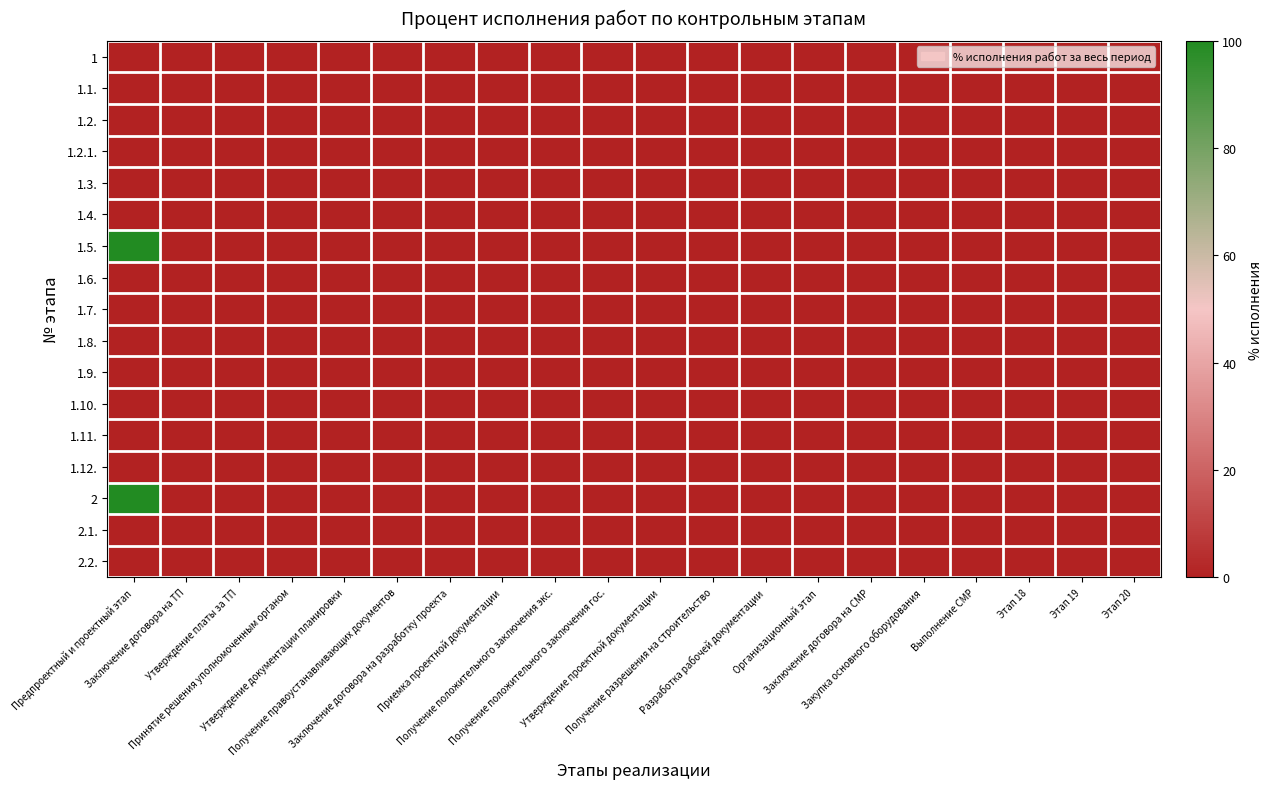

Reading left to right, transcribe all the data shown in this chart.

1: Предпроектный и проектный этап=0	Заключение договора на ТП=0	Утверждение платы за ТП=0	Принятие решения уполномоченным органом=0	Утверждение документации планировки=0	Получение правоустанавливающих документов=0	Заключение договора на разработку проекта=0	Приемка проектной документации=0	Получение положительного заключения экс.=0	Получение положительного заключения гос.=0	Утверждение проектной документации=0	Получение разрешения на строительство=0	Разработка рабочей документации=0	Организационный этап=0	Заключение договора на СМР=0	Закупка основного оборудования=0	Выполнение СМР=0	Этап 18=0	Этап 19=0	Этап 20=0
1.1.: Предпроектный и проектный этап=0	Заключение договора на ТП=0	Утверждение платы за ТП=0	Принятие решения уполномоченным органом=0	Утверждение документации планировки=0	Получение правоустанавливающих документов=0	Заключение договора на разработку проекта=0	Приемка проектной документации=0	Получение положительного заключения экс.=0	Получение положительного заключения гос.=0	Утверждение проектной документации=0	Получение разрешения на строительство=0	Разработка рабочей документации=0	Организационный этап=0	Заключение договора на СМР=0	Закупка основного оборудования=0	Выполнение СМР=0	Этап 18=0	Этап 19=0	Этап 20=0
1.2.: Предпроектный и проектный этап=0	Заключение договора на ТП=0	Утверждение платы за ТП=0	Принятие решения уполномоченным органом=0	Утверждение документации планировки=0	Получение правоустанавливающих документов=0	Заключение договора на разработку проекта=0	Приемка проектной документации=0	Получение положительного заключения экс.=0	Получение положительного заключения гос.=0	Утверждение проектной документации=0	Получение разрешения на строительство=0	Разработка рабочей документации=0	Организационный этап=0	Заключение договора на СМР=0	Закупка основного оборудования=0	Выполнение СМР=0	Этап 18=0	Этап 19=0	Этап 20=0
1.2.1.: Предпроектный и проектный этап=0	Заключение договора на ТП=0	Утверждение платы за ТП=0	Принятие решения уполномоченным органом=0	Утверждение документации планировки=0	Получение правоустанавливающих документов=0	Заключение договора на разработку проекта=0	Приемка проектной документации=0	Получение положительного заключения экс.=0	Получение положительного заключения гос.=0	Утверждение проектной документации=0	Получение разрешения на строительство=0	Разработка рабочей документации=0	Организационный этап=0	Заключение договора на СМР=0	Закупка основного оборудования=0	Выполнение СМР=0	Этап 18=0	Этап 19=0	Этап 20=0
1.3.: Предпроектный и проектный этап=0	Заключение договора на ТП=0	Утверждение платы за ТП=0	Принятие решения уполномоченным органом=0	Утверждение документации планировки=0	Получение правоустанавливающих документов=0	Заключение договора на разработку проекта=0	Приемка проектной документации=0	Получение положительного заключения экс.=0	Получение положительного заключения гос.=0	Утверждение проектной документации=0	Получение разрешения на строительство=0	Разработка рабочей документации=0	Организационный этап=0	Заключение договора на СМР=0	Закупка основного оборудования=0	Выполнение СМР=0	Этап 18=0	Этап 19=0	Этап 20=0
1.4.: Предпроектный и проектный этап=0	Заключение договора на ТП=0	Утверждение платы за ТП=0	Принятие решения уполномоченным органом=0	Утверждение документации планировки=0	Получение правоустанавливающих документов=0	Заключение договора на разработку проекта=0	Приемка проектной документации=0	Получение положительного заключения экс.=0	Получение положительного заключения гос.=0	Утверждение проектной документации=0	Получение разрешения на строительство=0	Разработка рабочей документации=0	Организационный этап=0	Заключение договора на СМР=0	Закупка основного оборудования=0	Выполнение СМР=0	Этап 18=0	Этап 19=0	Этап 20=0
1.5.: Предпроектный и проектный этап=100	Заключение договора на ТП=0	Утверждение платы за ТП=0	Принятие решения уполномоченным органом=0	Утверждение документации планировки=0	Получение правоустанавливающих документов=0	Заключение договора на разработку проекта=0	Приемка проектной документации=0	Получение положительного заключения экс.=0	Получение положительного заключения гос.=0	Утверждение проектной документации=0	Получение разрешения на строительство=0	Разработка рабочей документации=0	Организационный этап=0	Заключение договора на СМР=0	Закупка основного оборудования=0	Выполнение СМР=0	Этап 18=0	Этап 19=0	Этап 20=0
1.6.: Предпроектный и проектный этап=0	Заключение договора на ТП=0	Утверждение платы за ТП=0	Принятие решения уполномоченным органом=0	Утверждение документации планировки=0	Получение правоустанавливающих документов=0	Заключение договора на разработку проекта=0	Приемка проектной документации=0	Получение положительного заключения экс.=0	Получение положительного заключения гос.=0	Утверждение проектной документации=0	Получение разрешения на строительство=0	Разработка рабочей документации=0	Организационный этап=0	Заключение договора на СМР=0	Закупка основного оборудования=0	Выполнение СМР=0	Этап 18=0	Этап 19=0	Этап 20=0
1.7.: Предпроектный и проектный этап=0	Заключение договора на ТП=0	Утверждение платы за ТП=0	Принятие решения уполномоченным органом=0	Утверждение документации планировки=0	Получение правоустанавливающих документов=0	Заключение договора на разработку проекта=0	Приемка проектной документации=0	Получение положительного заключения экс.=0	Получение положительного заключения гос.=0	Утверждение проектной документации=0	Получение разрешения на строительство=0	Разработка рабочей документации=0	Организационный этап=0	Заключение договора на СМР=0	Закупка основного оборудования=0	Выполнение СМР=0	Этап 18=0	Этап 19=0	Этап 20=0
1.8.: Предпроектный и проектный этап=0	Заключение договора на ТП=0	Утверждение платы за ТП=0	Принятие решения уполномоченным органом=0	Утверждение документации планировки=0	Получение правоустанавливающих документов=0	Заключение договора на разработку проекта=0	Приемка проектной документации=0	Получение положительного заключения экс.=0	Получение положительного заключения гос.=0	Утверждение проектной документации=0	Получение разрешения на строительство=0	Разработка рабочей документации=0	Организационный этап=0	Заключение договора на СМР=0	Закупка основного оборудования=0	Выполнение СМР=0	Этап 18=0	Этап 19=0	Этап 20=0
1.9.: Предпроектный и проектный этап=0	Заключение договора на ТП=0	Утверждение платы за ТП=0	Принятие решения уполномоченным органом=0	Утверждение документации планировки=0	Получение правоустанавливающих документов=0	Заключение договора на разработку проекта=0	Приемка проектной документации=0	Получение положительного заключения экс.=0	Получение положительного заключения гос.=0	Утверждение проектной документации=0	Получение разрешения на строительство=0	Разработка рабочей документации=0	Организационный этап=0	Заключение договора на СМР=0	Закупка основного оборудования=0	Выполнение СМР=0	Этап 18=0	Этап 19=0	Этап 20=0
1.10.: Предпроектный и проектный этап=0	Заключение договора на ТП=0	Утверждение платы за ТП=0	Принятие решения уполномоченным органом=0	Утверждение документации планировки=0	Получение правоустанавливающих документов=0	Заключение договора на разработку проекта=0	Приемка проектной документации=0	Получение положительного заключения экс.=0	Получение положительного заключения гос.=0	Утверждение проектной документации=0	Получение разрешения на строительство=0	Разработка рабочей документации=0	Организационный этап=0	Заключение договора на СМР=0	Закупка основного оборудования=0	Выполнение СМР=0	Этап 18=0	Этап 19=0	Этап 20=0
1.11.: Предпроектный и проектный этап=0	Заключение договора на ТП=0	Утверждение платы за ТП=0	Принятие решения уполномоченным органом=0	Утверждение документации планировки=0	Получение правоустанавливающих документов=0	Заключение договора на разработку проекта=0	Приемка проектной документации=0	Получение положительного заключения экс.=0	Получение положительного заключения гос.=0	Утверждение проектной документации=0	Получение разрешения на строительство=0	Разработка рабочей документации=0	Организационный этап=0	Заключение договора на СМР=0	Закупка основного оборудования=0	Выполнение СМР=0	Этап 18=0	Этап 19=0	Этап 20=0
1.12.: Предпроектный и проектный этап=0	Заключение договора на ТП=0	Утверждение платы за ТП=0	Принятие решения уполномоченным органом=0	Утверждение документации планировки=0	Получение правоустанавливающих документов=0	Заключение договора на разработку проекта=0	Приемка проектной документации=0	Получение положительного заключения экс.=0	Получение положительного заключения гос.=0	Утверждение проектной документации=0	Получение разрешения на строительство=0	Разработка рабочей документации=0	Организационный этап=0	Заключение договора на СМР=0	Закупка основного оборудования=0	Выполнение СМР=0	Этап 18=0	Этап 19=0	Этап 20=0
2: Предпроектный и проектный этап=100	Заключение договора на ТП=0	Утверждение платы за ТП=0	Принятие решения уполномоченным органом=0	Утверждение документации планировки=0	Получение правоустанавливающих документов=0	Заключение договора на разработку проекта=0	Приемка проектной документации=0	Получение положительного заключения экс.=0	Получение положительного заключения гос.=0	Утверждение проектной документации=0	Получение разрешения на строительство=0	Разработка рабочей документации=0	Организационный этап=0	Заключение договора на СМР=0	Закупка основного оборудования=0	Выполнение СМР=0	Этап 18=0	Этап 19=0	Этап 20=0
2.1.: Предпроектный и проектный этап=0	Заключение договора на ТП=0	Утверждение платы за ТП=0	Принятие решения уполномоченным органом=0	Утверждение документации планировки=0	Получение правоустанавливающих документов=0	Заключение договора на разработку проекта=0	Приемка проектной документации=0	Получение положительного заключения экс.=0	Получение положительного заключения гос.=0	Утверждение проектной документации=0	Получение разрешения на строительство=0	Разработка рабочей документации=0	Организационный этап=0	Заключение договора на СМР=0	Закупка основного оборудования=0	Выполнение СМР=0	Этап 18=0	Этап 19=0	Этап 20=0
2.2.: Предпроектный и проектный этап=0	Заключение договора на ТП=0	Утверждение платы за ТП=0	Принятие решения уполномоченным органом=0	Утверждение документации планировки=0	Получение правоустанавливающих документов=0	Заключение договора на разработку проекта=0	Приемка проектной документации=0	Получение положительного заключения экс.=0	Получение положительного заключения гос.=0	Утверждение проектной документации=0	Получение разрешения на строительство=0	Разработка рабочей документации=0	Организационный этап=0	Заключение договора на СМР=0	Закупка основного оборудования=0	Выполнение СМР=0	Этап 18=0	Этап 19=0	Этап 20=0